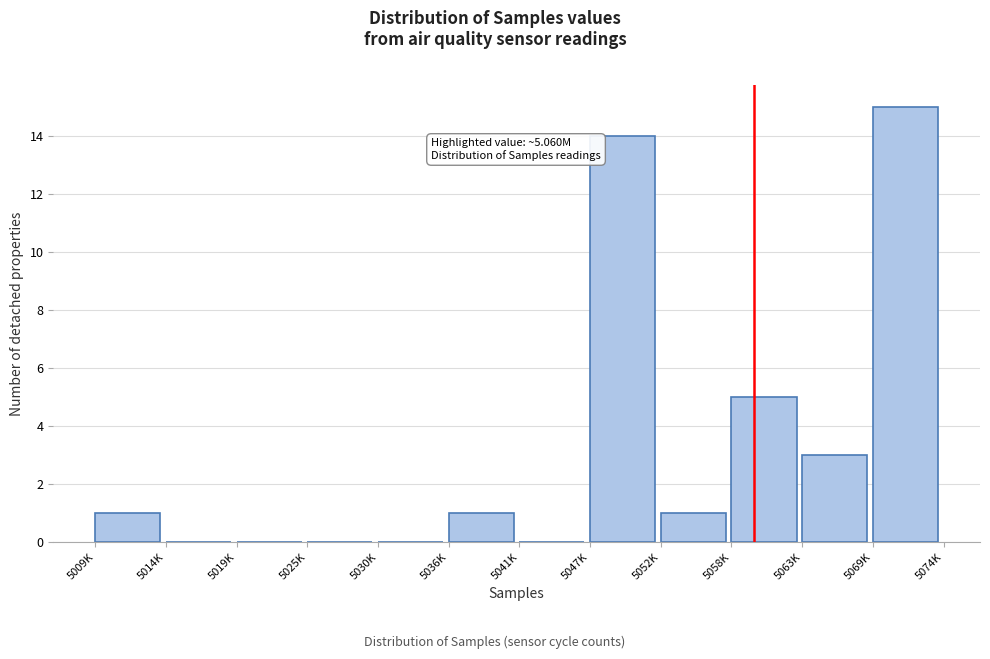

Reading left to right, what are all the values shown in this chart?

5009K=1	5014K=0	5019K=0	5025K=0	5030K=0	5036K=1	5041K=0	5047K=14	5052K=1	5058K=5	5063K=3	5069K=15